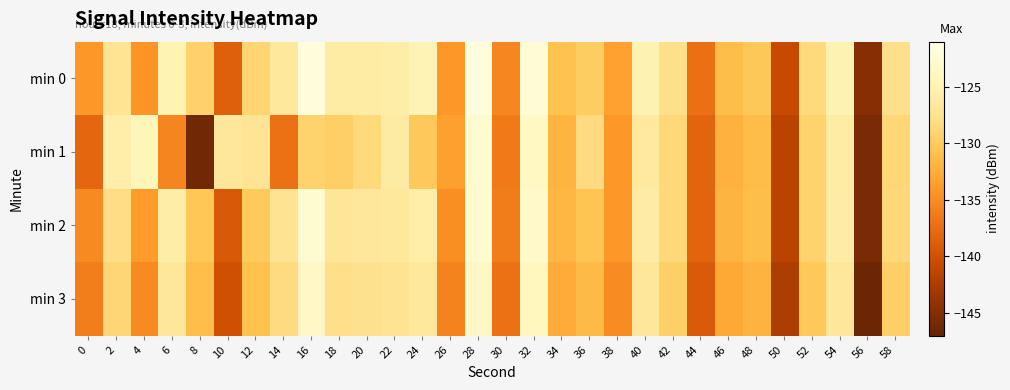

Which series has the largest range (max minus min)?

min 1